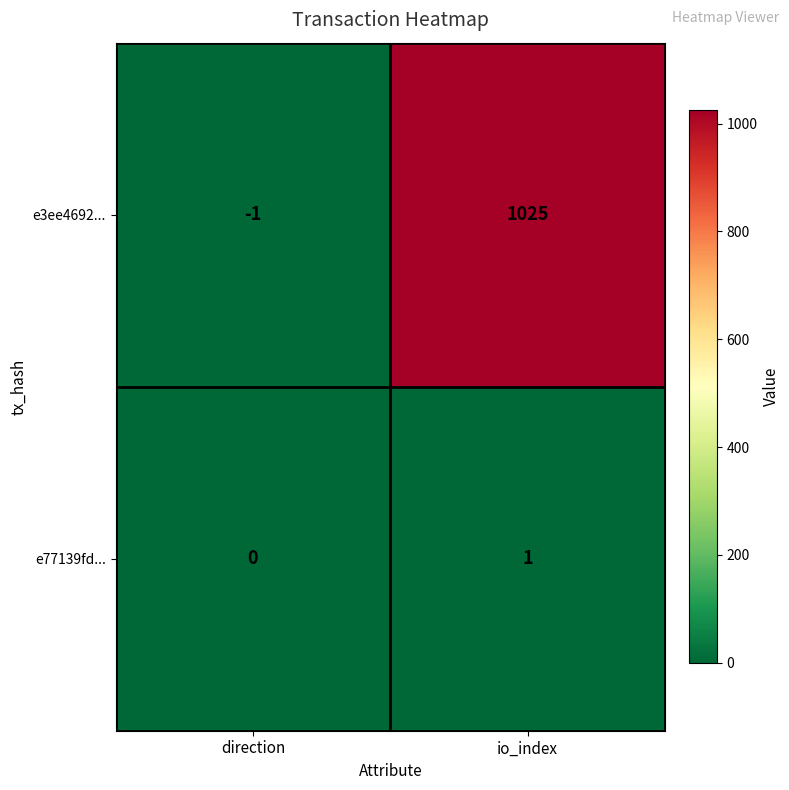

Count the number of categories in the chart.

2